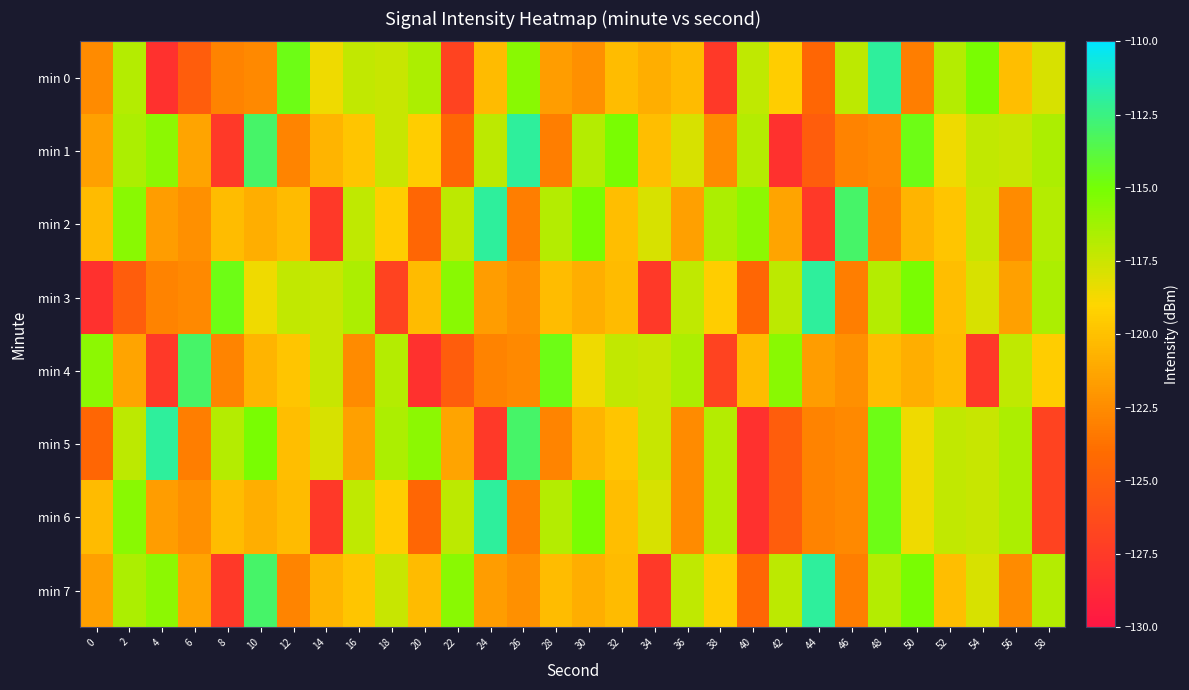

Which series changed the most between 34 and 40?

min 5